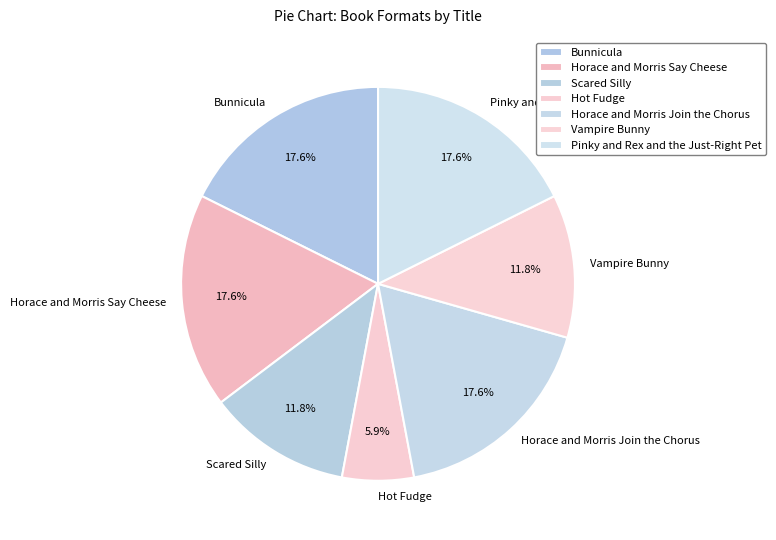

Which has a higher value, Horace and Morris Join the Chorus or Hot Fudge?

Horace and Morris Join the Chorus